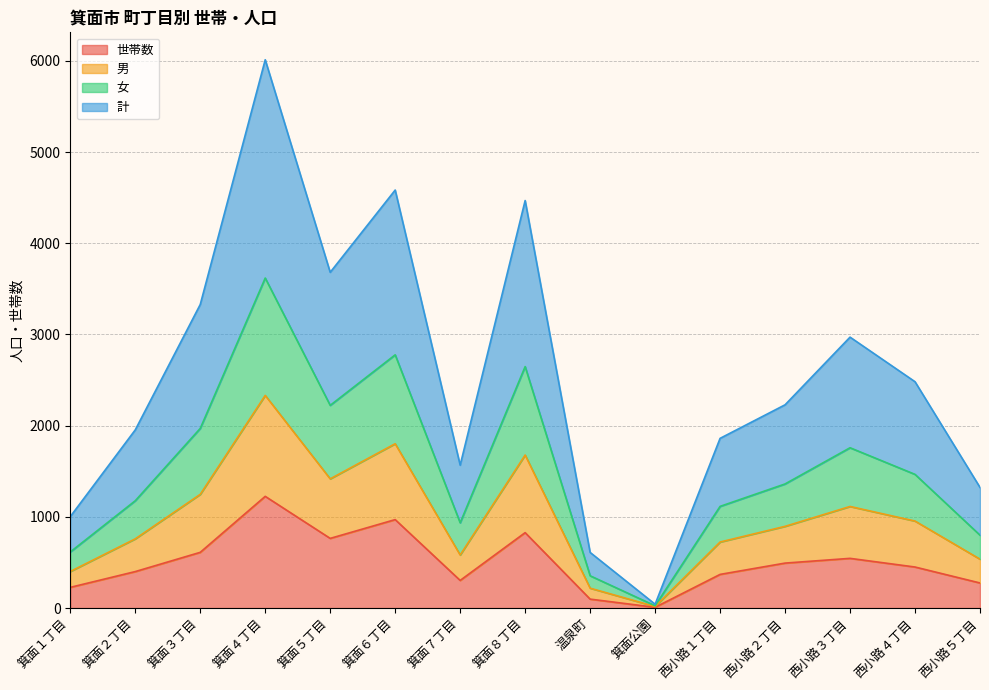

How many data points in 計 are less than 896?

7